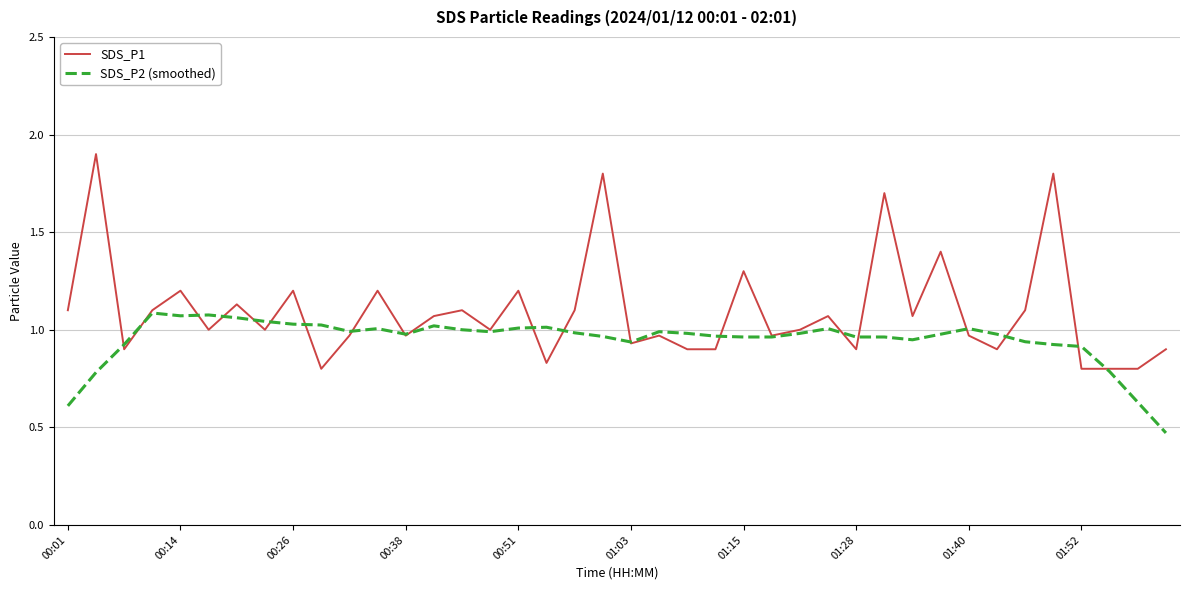

Which series has the widest spread of values?

SDS_P1